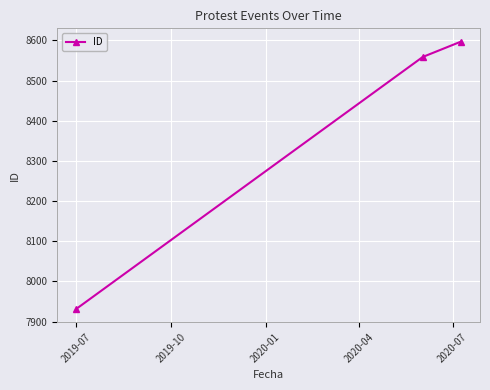

What is the value of the 1st point from the left?

7932